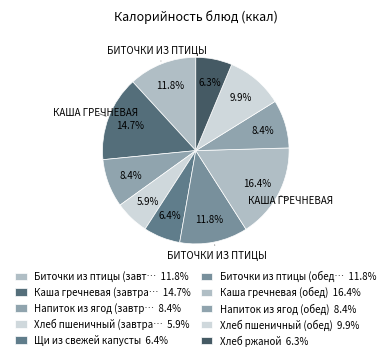

Count the number of slices in the pie.

10